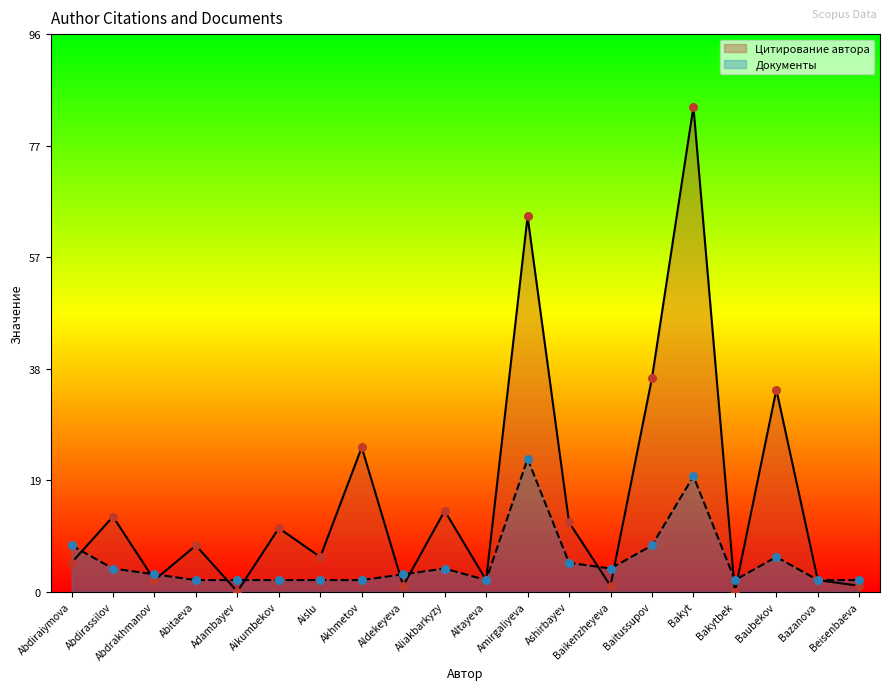

Which series contains the highest Y value?

Цитирование автора